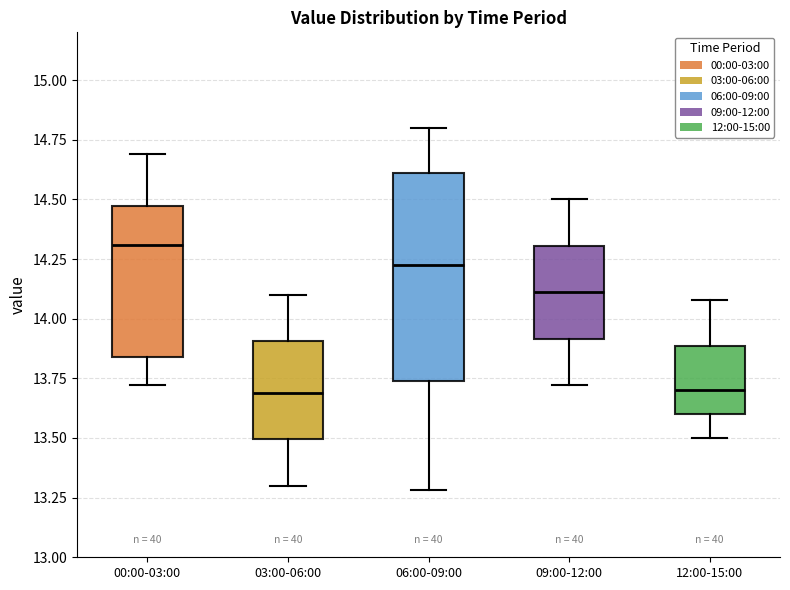

Comparing the boxes themselves (not the whiskers), which one is the tallest?

06:00-09:00